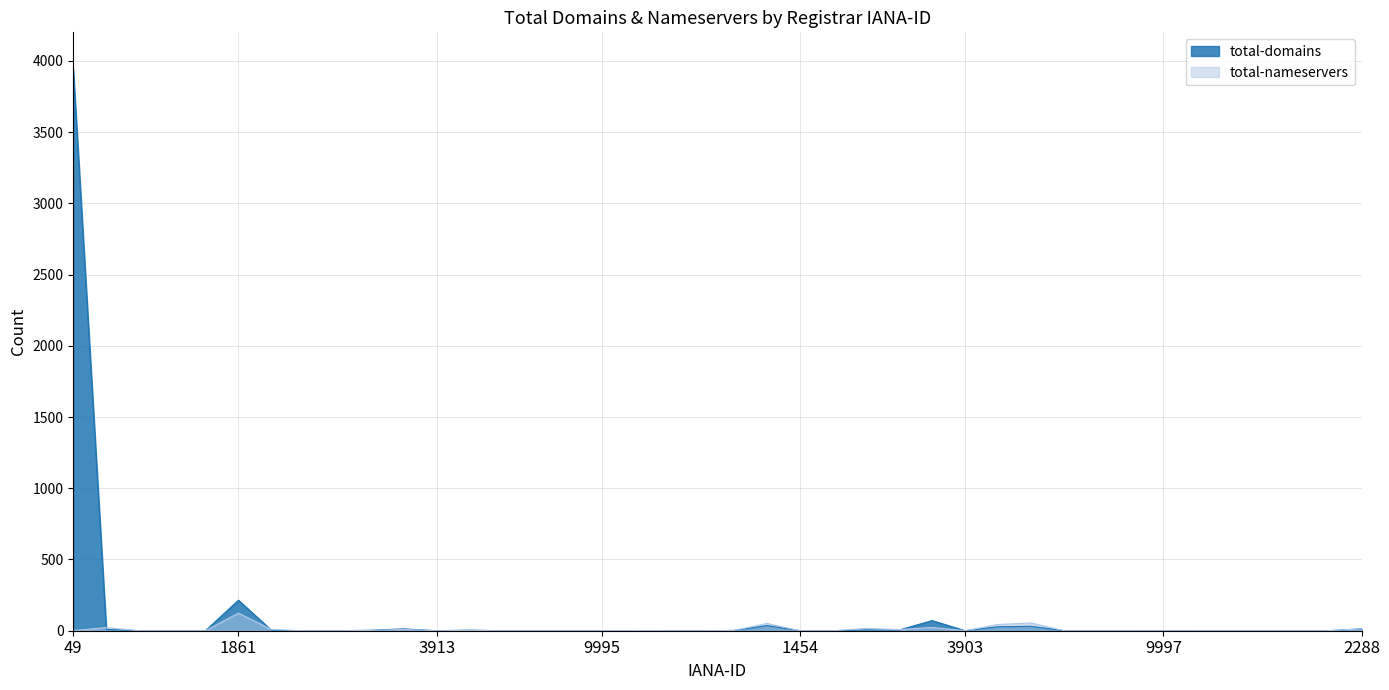

How many data points does each series have?

40